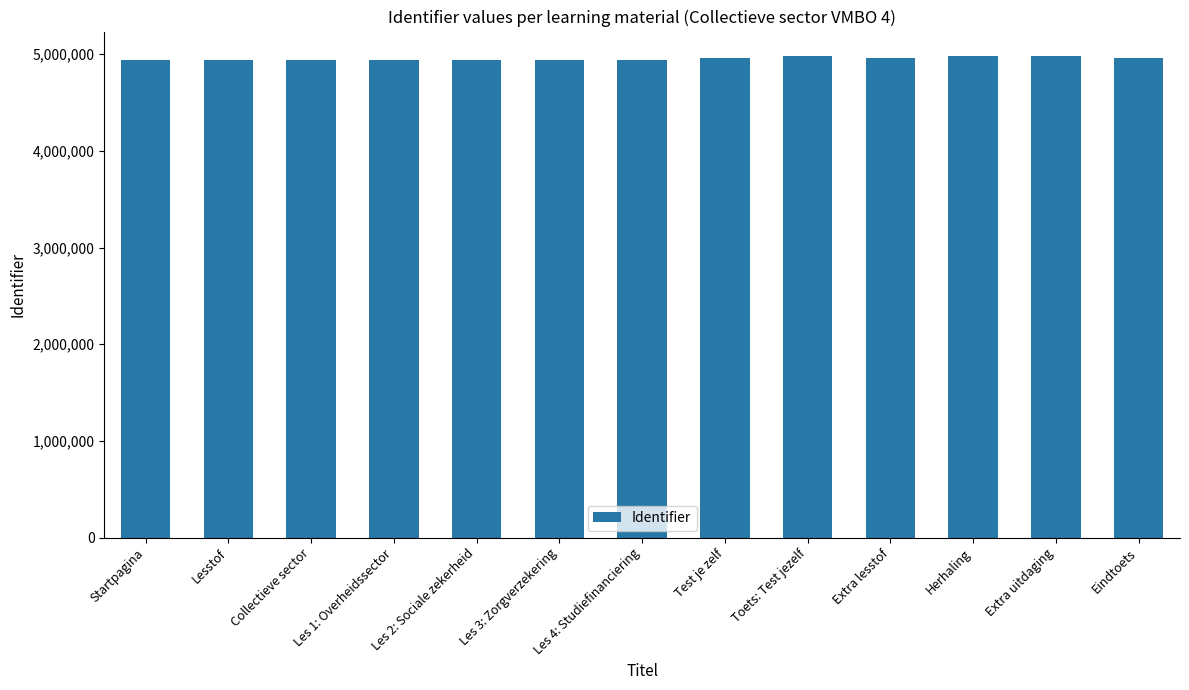

What is the minimum value shown in the chart?

4936487